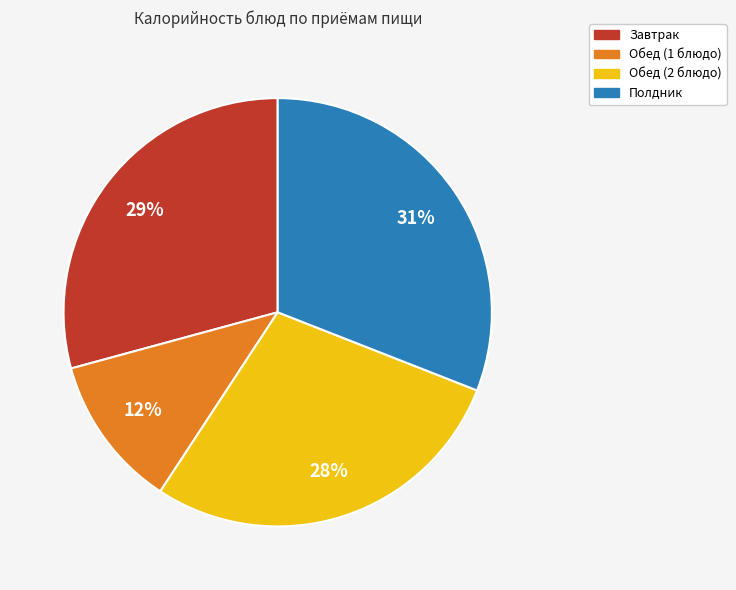

How many segments does this pie chart have?

4